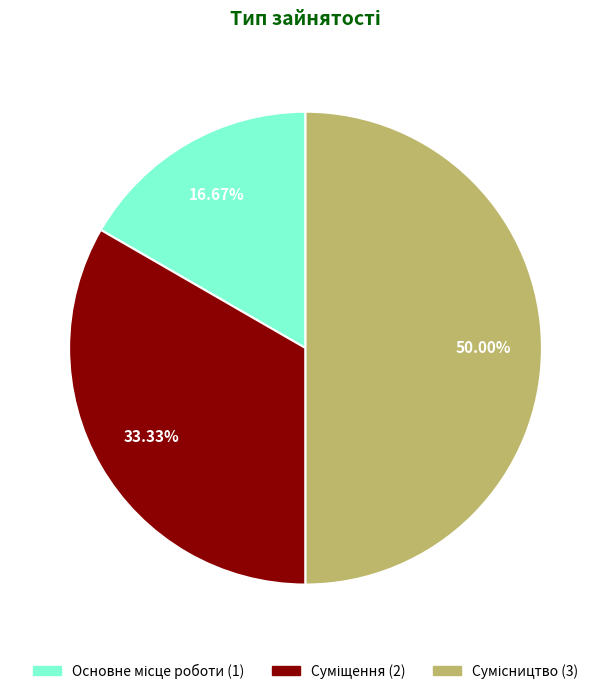

How many segments does this pie chart have?

3